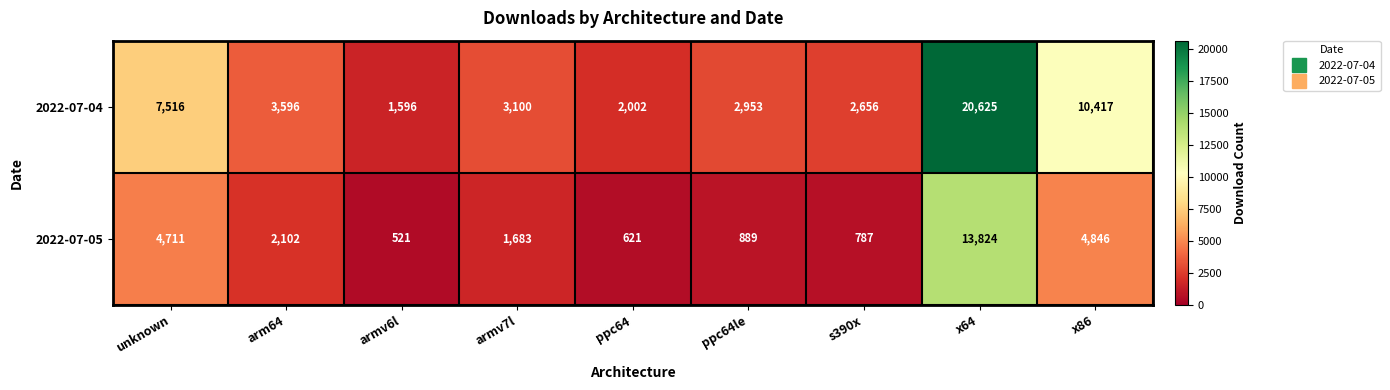

Which category has the lowest value in the 2022-07-04 series?

armv6l